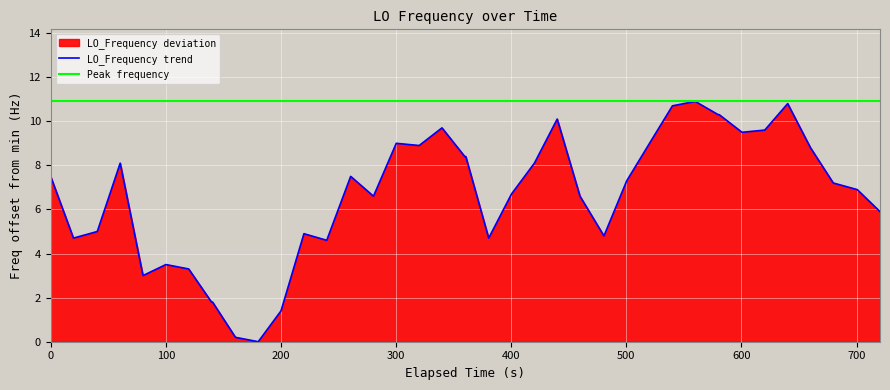

What is the maximum value for LO_Frequency trend?

10.9